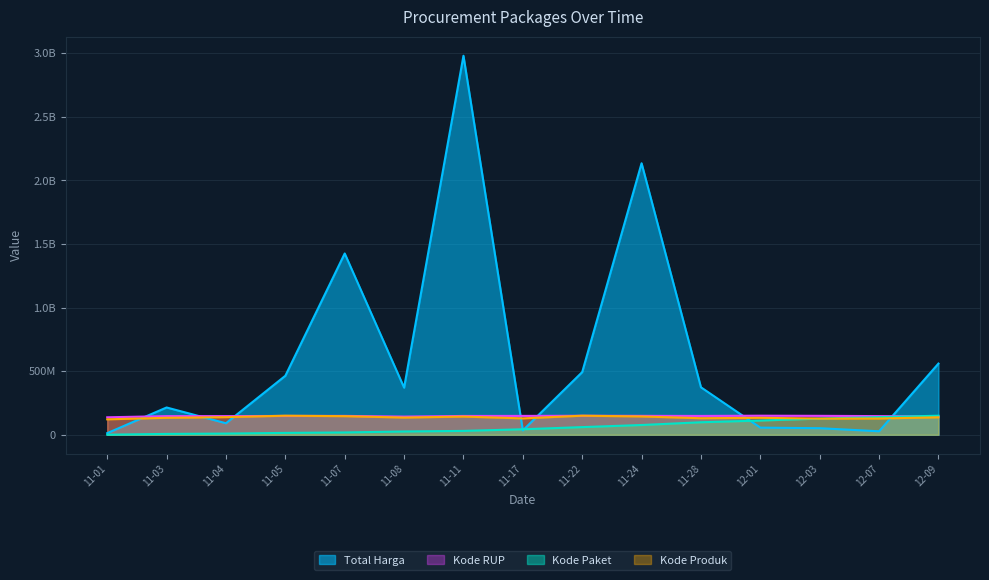

The value of Total Harga at 12-07 is 17913568.0. True or false?

False